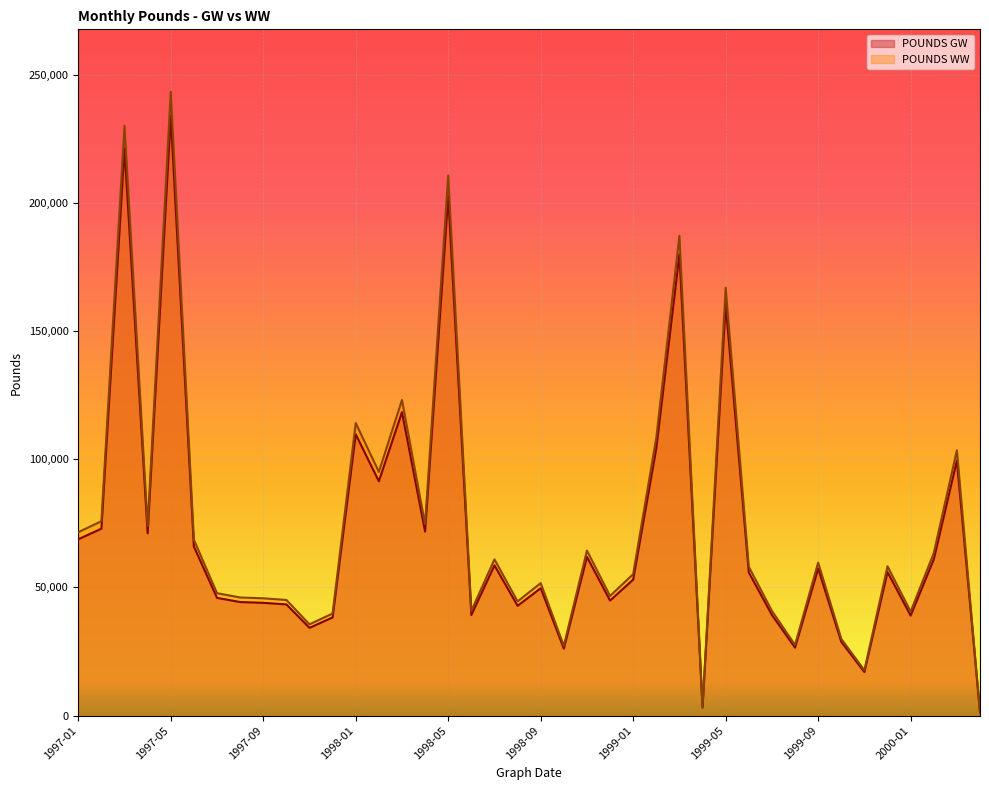

Which series has the largest total across all categories?

POUNDS WW